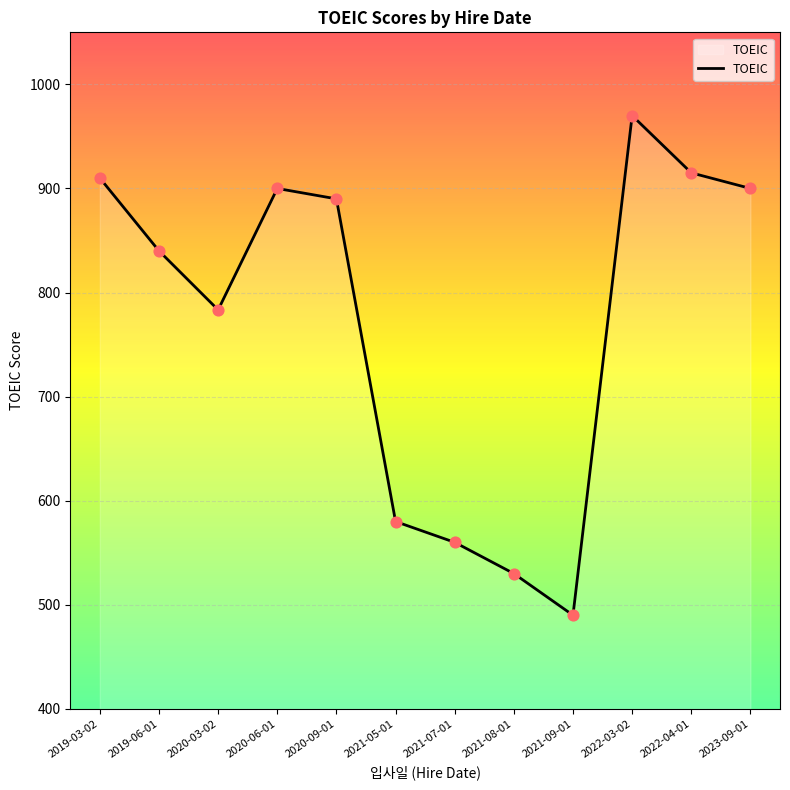

Between 2020-03-02 and 2022-04-01, which is larger?

2022-04-01